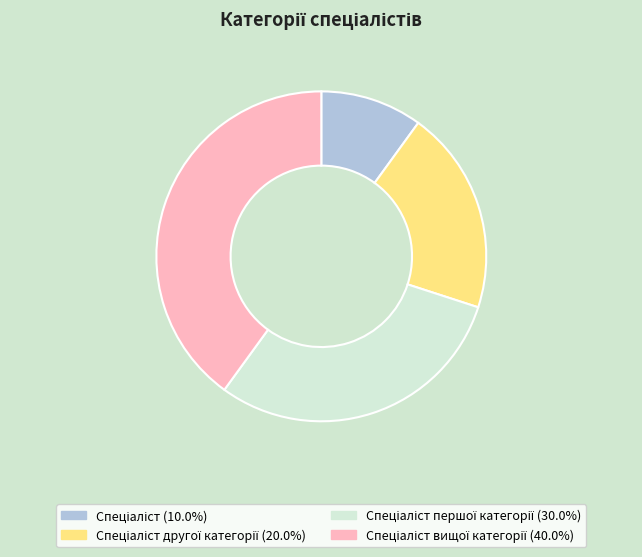

Is there a majority slice in this chart?

No